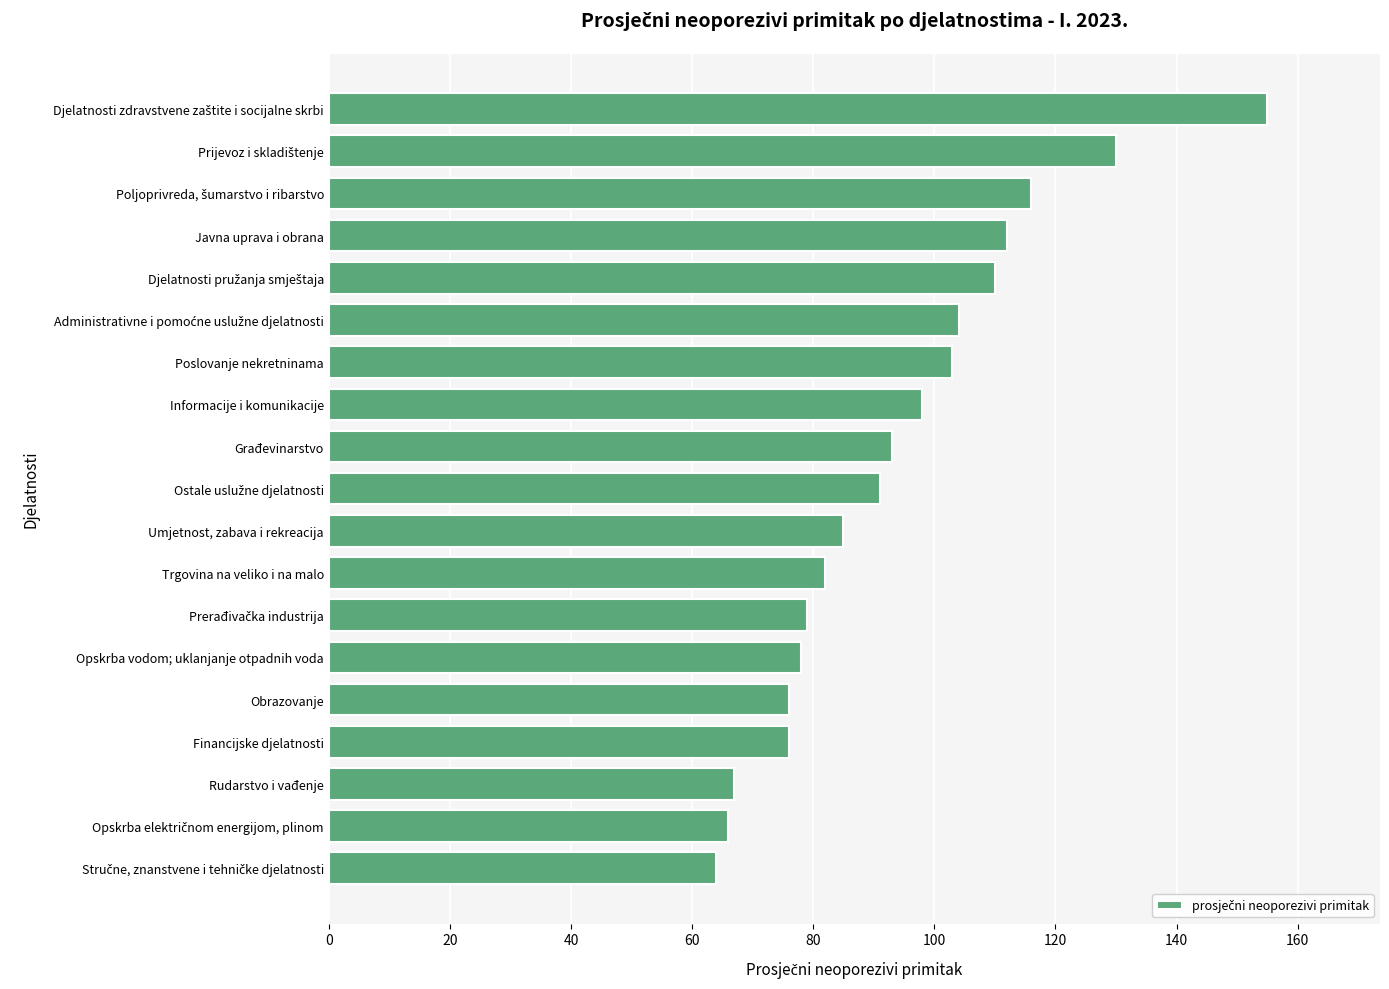

Does the chart contain any negative values?

No